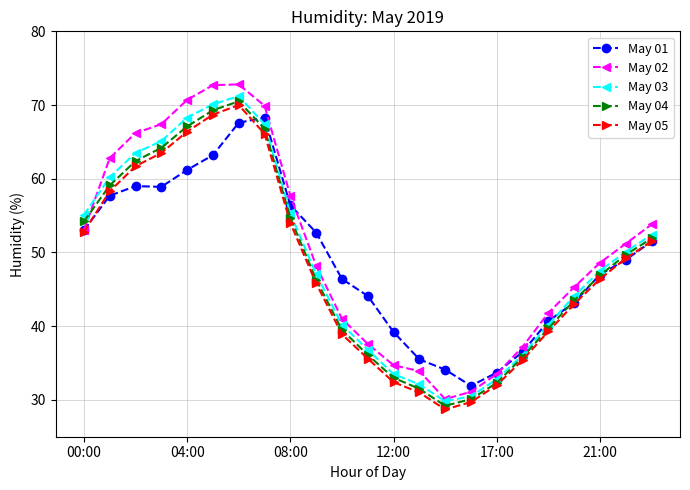

Which series has the widest spread of values?

May 02